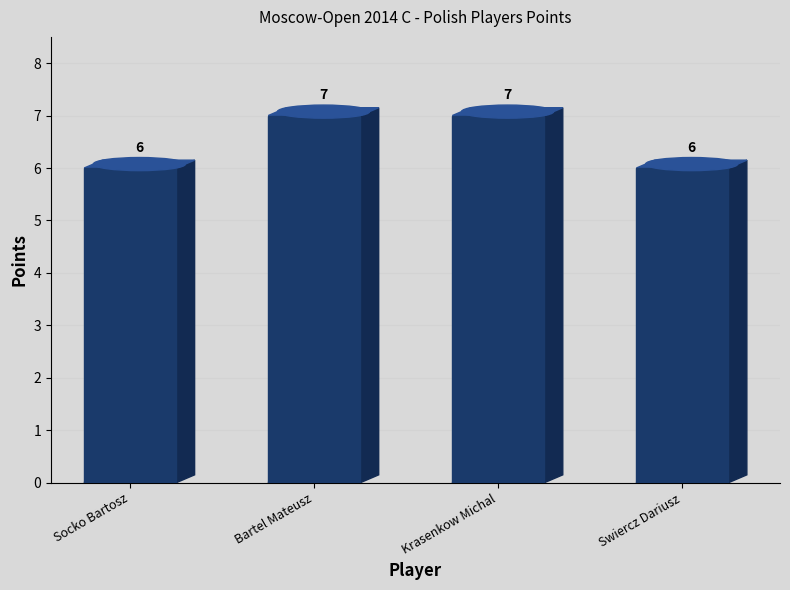

How many values are between 6 and 7?

4